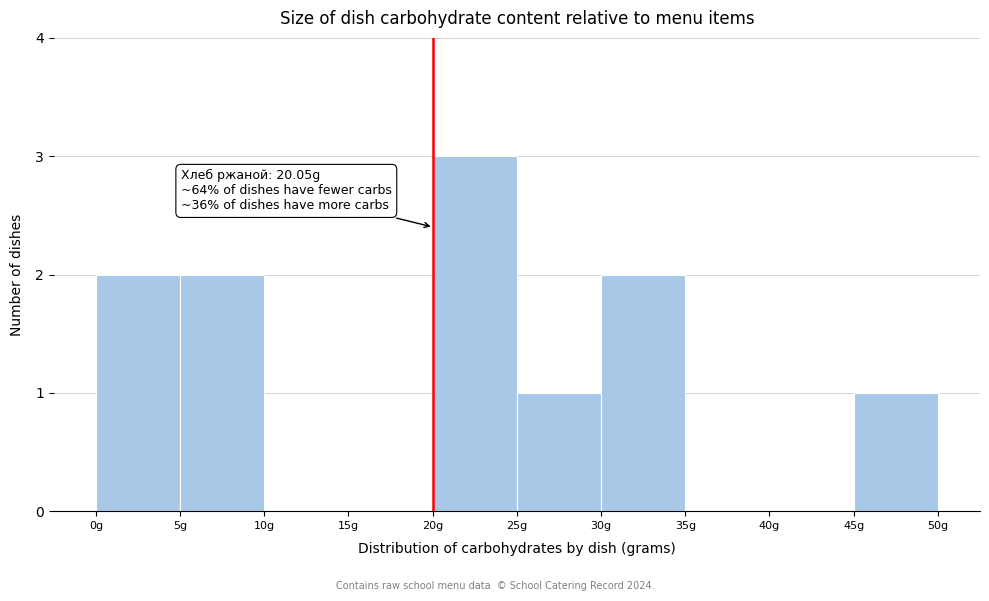

Over which range of the x-axis is the bar tallest?

20 to 25